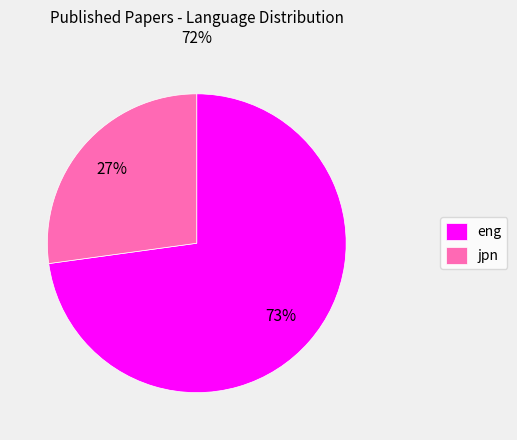

Rank the categories by value from highest to lowest.

eng, jpn